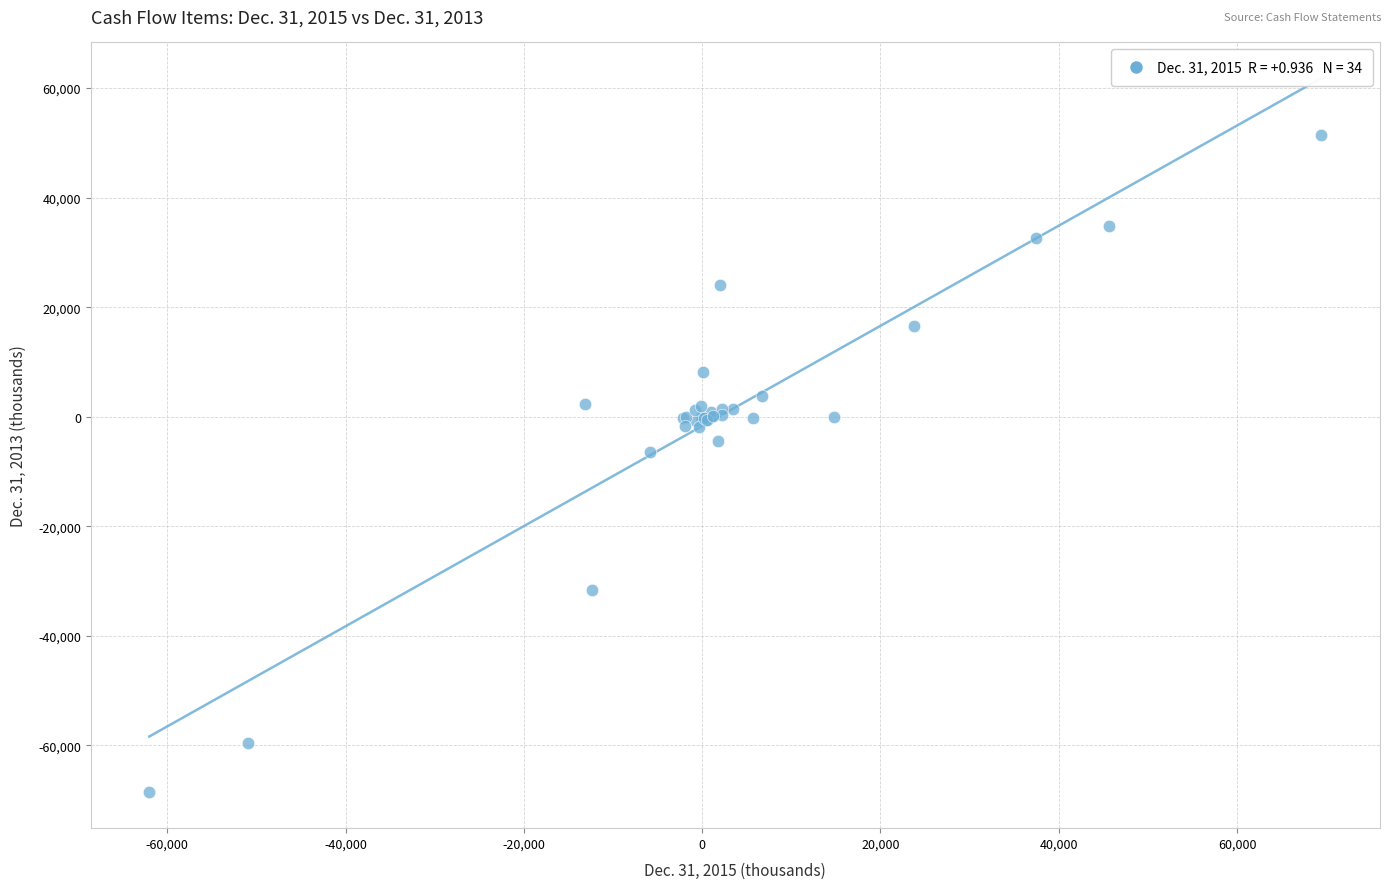

What Y value in the scatter plot is closest to -8618?

-6445